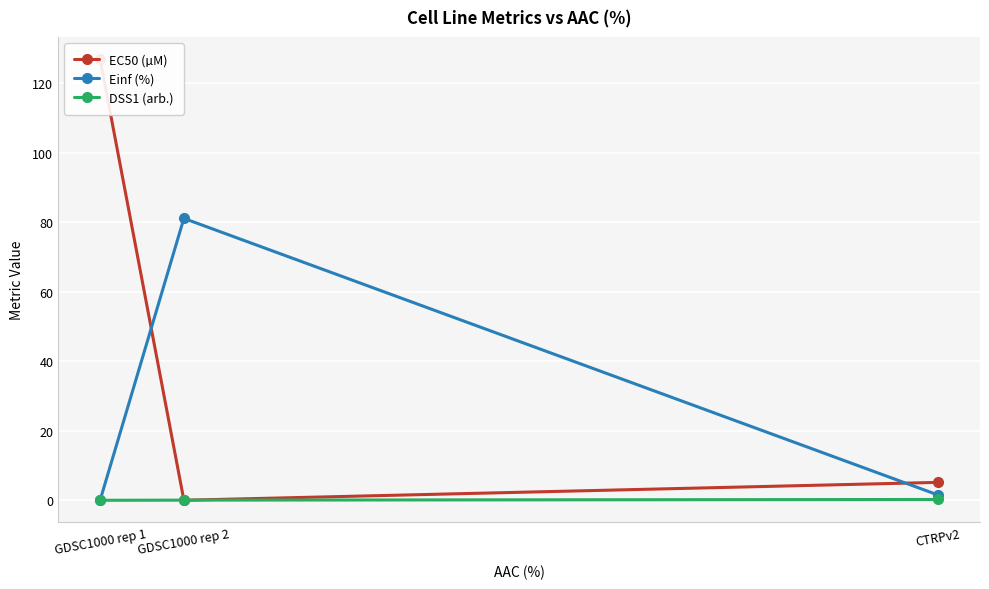

Where is DSS1 (arb.) nearest to the value 0?

GDSC1000 rep 1